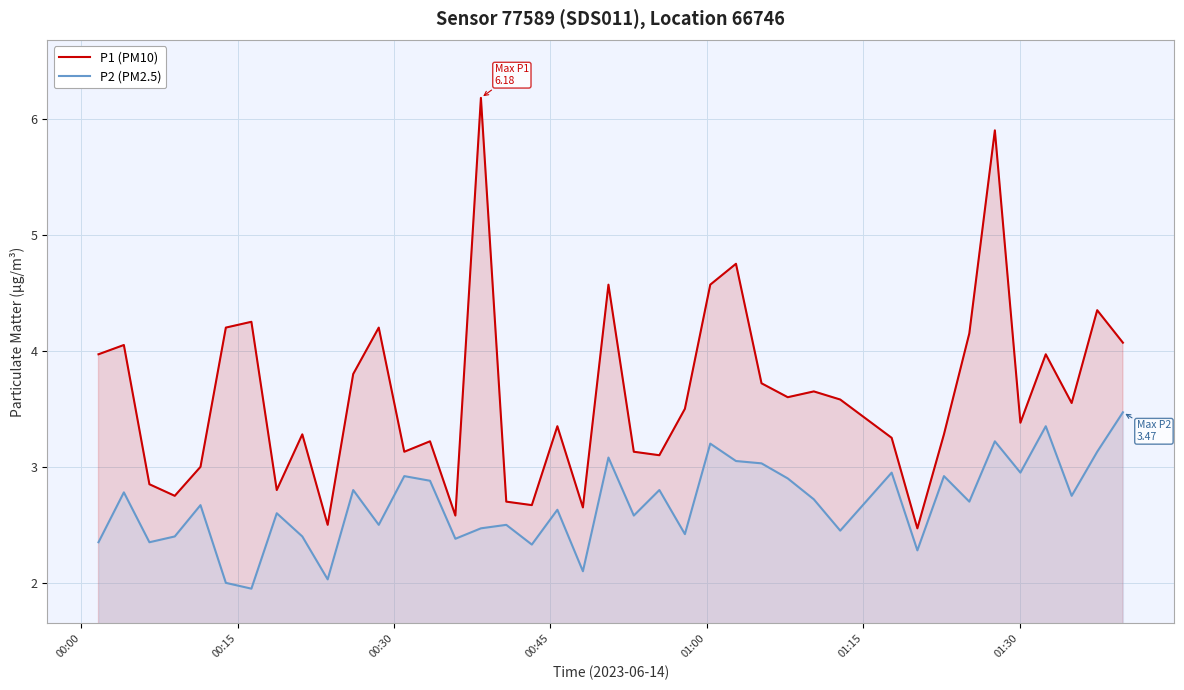

List the series in order of their overall mean, highest first.

P1 (PM10), P2 (PM2.5)